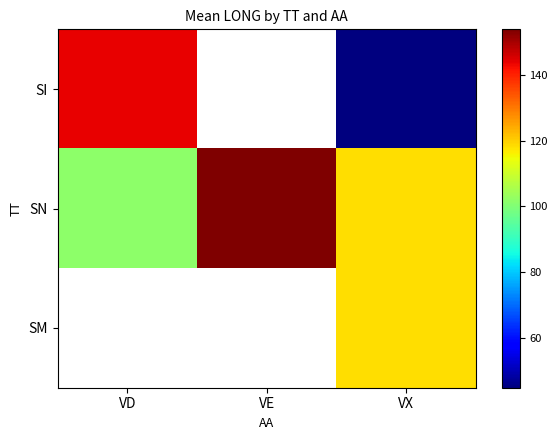

Rank the categories by SM value from lowest to highest.

VD, VE, VX